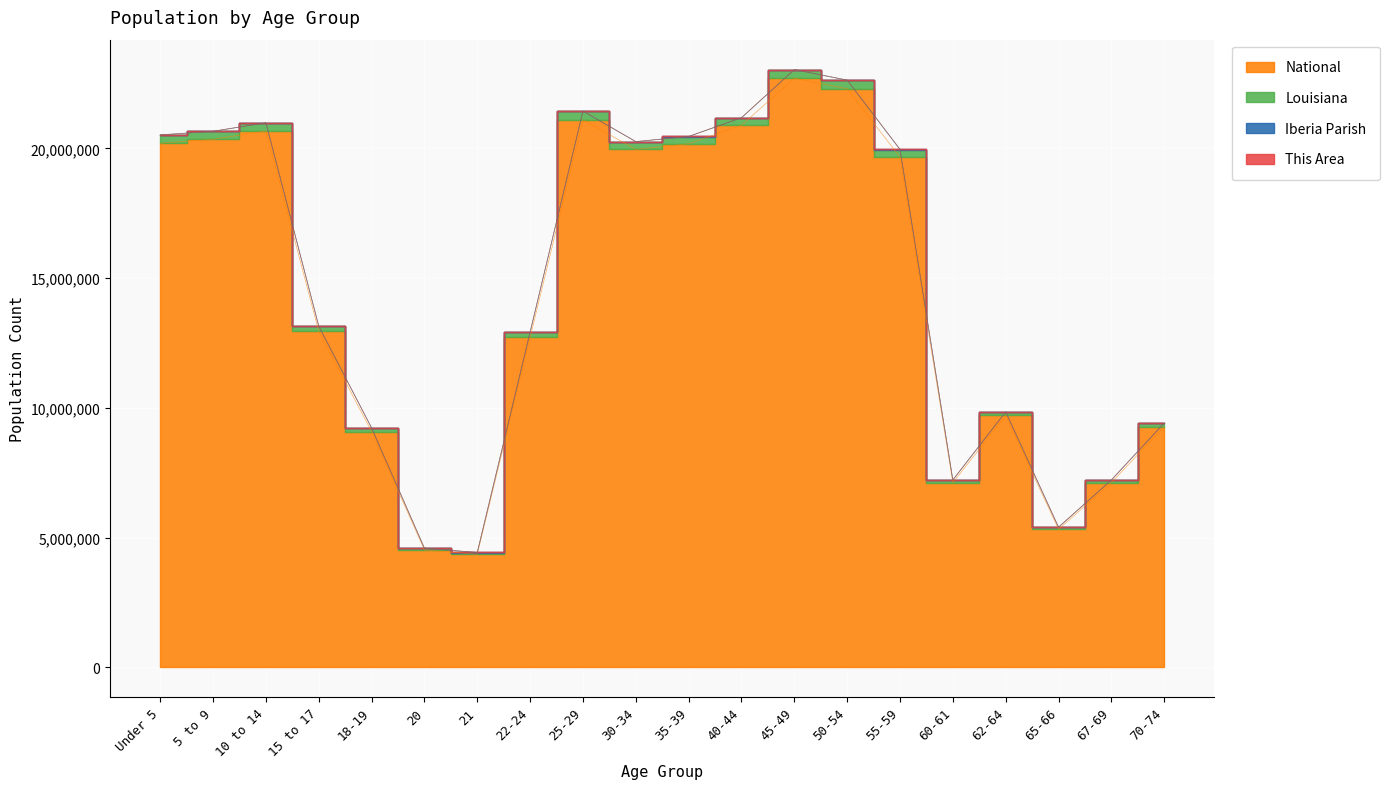

What is the label of the 13th point from the left?

45-49